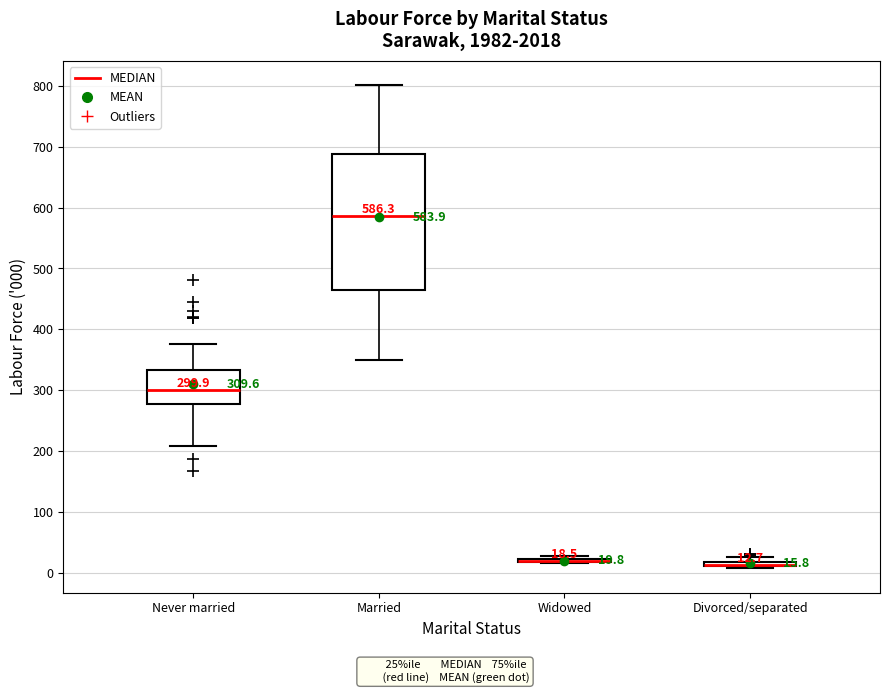

Which box is the tallest, from its lower edge to its upper edge?

Married